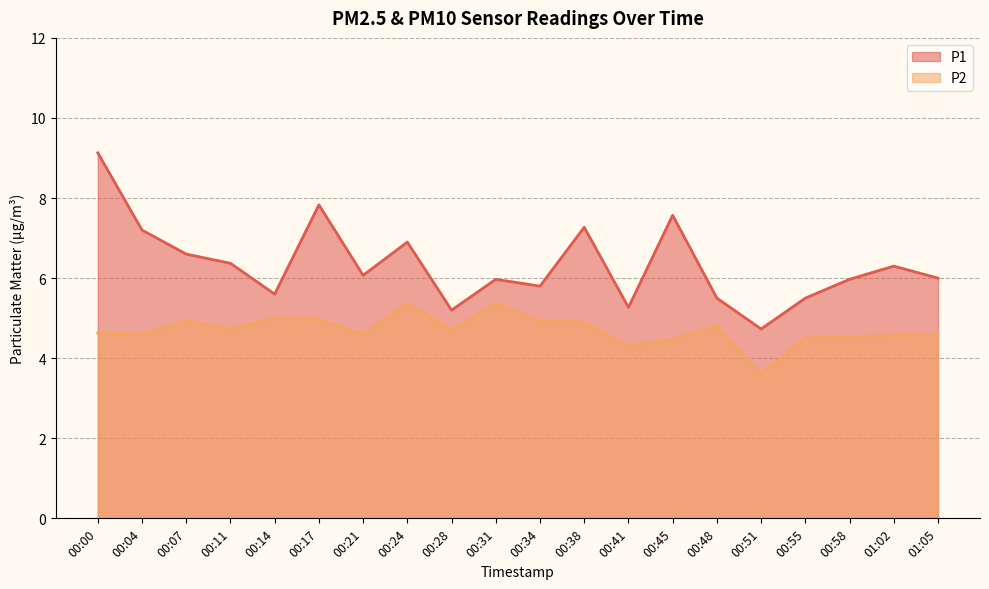

Which series changed the most between 00:11 and 00:45?

P1